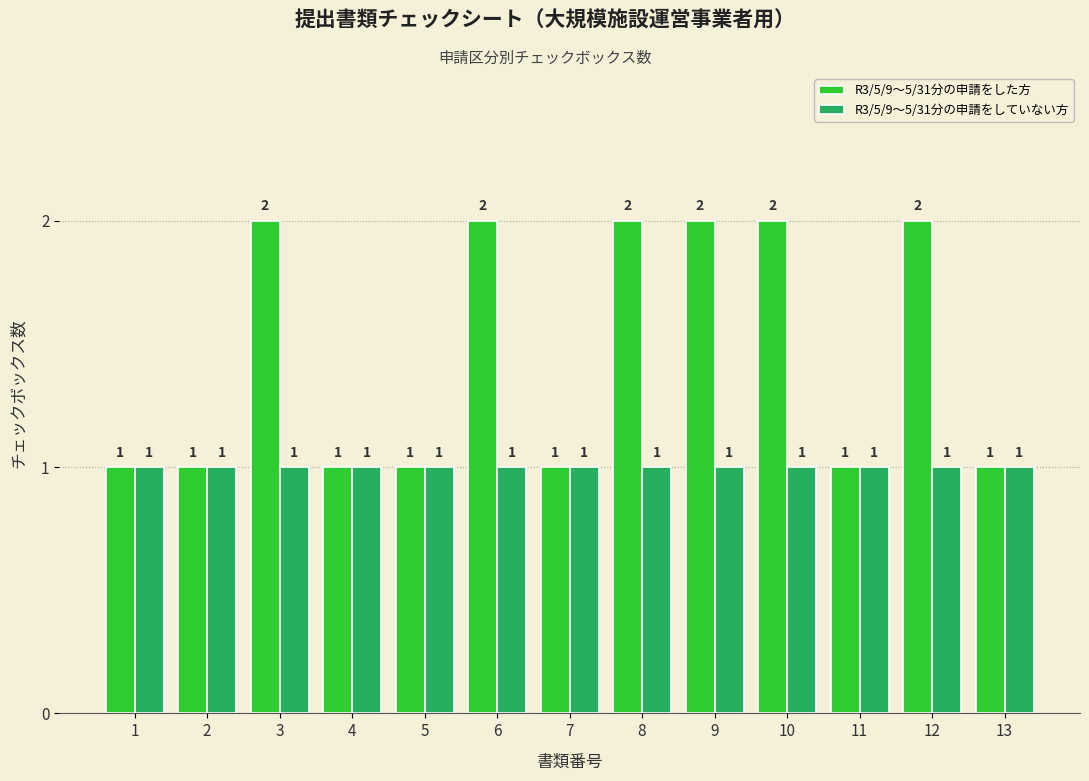

Which series has the largest total across all categories?

R3/5/9～5/31分の申請をした方